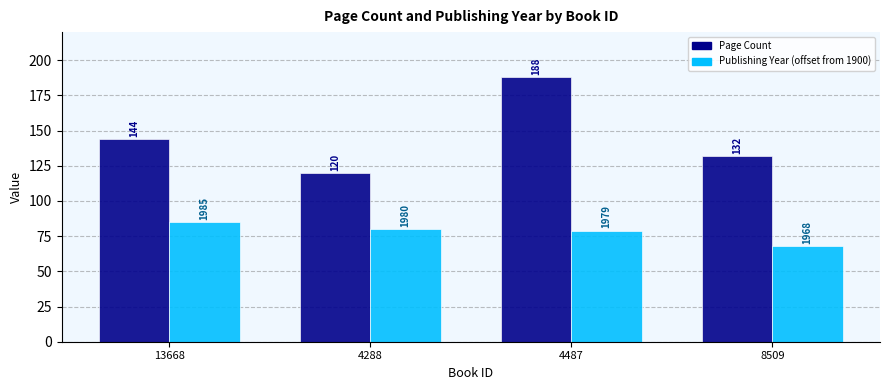

Rank the categories by Page Count value from highest to lowest.

4487, 13668, 8509, 4288